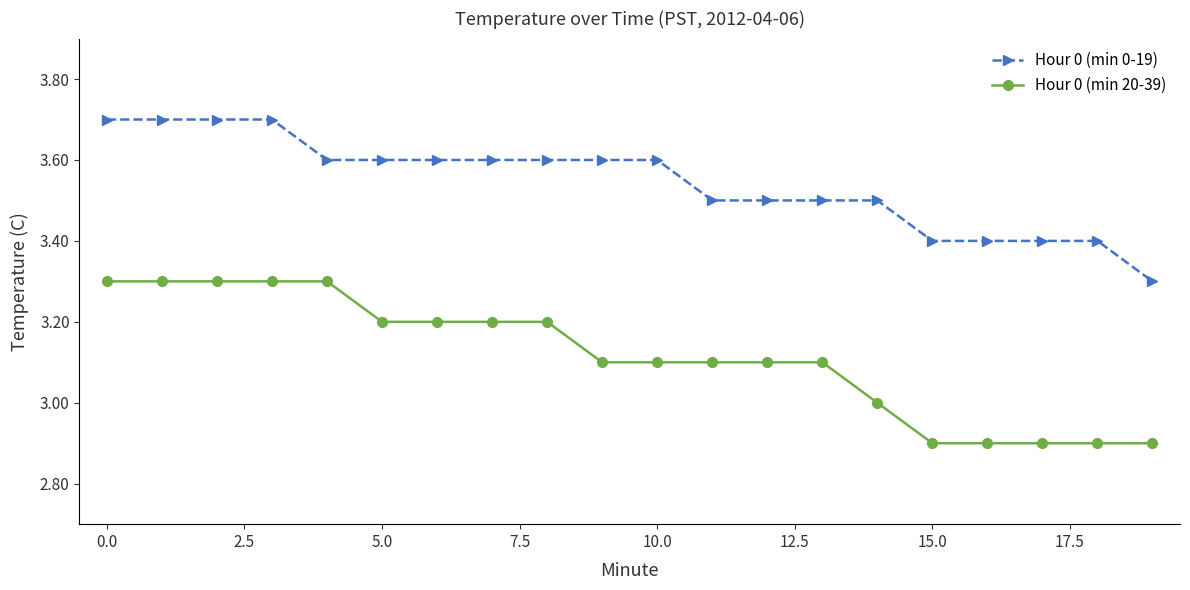

True or false: Hour 0 (min 20-39) and Hour 0 (min 0-19) intersect in this chart.

False